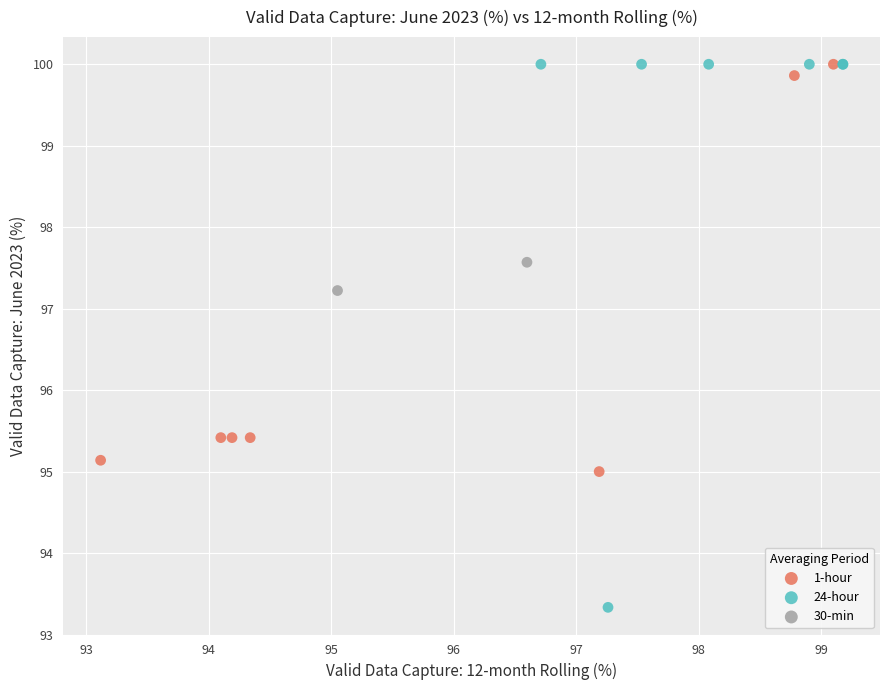

Which series reaches the minimum Y coordinate?

24-hour